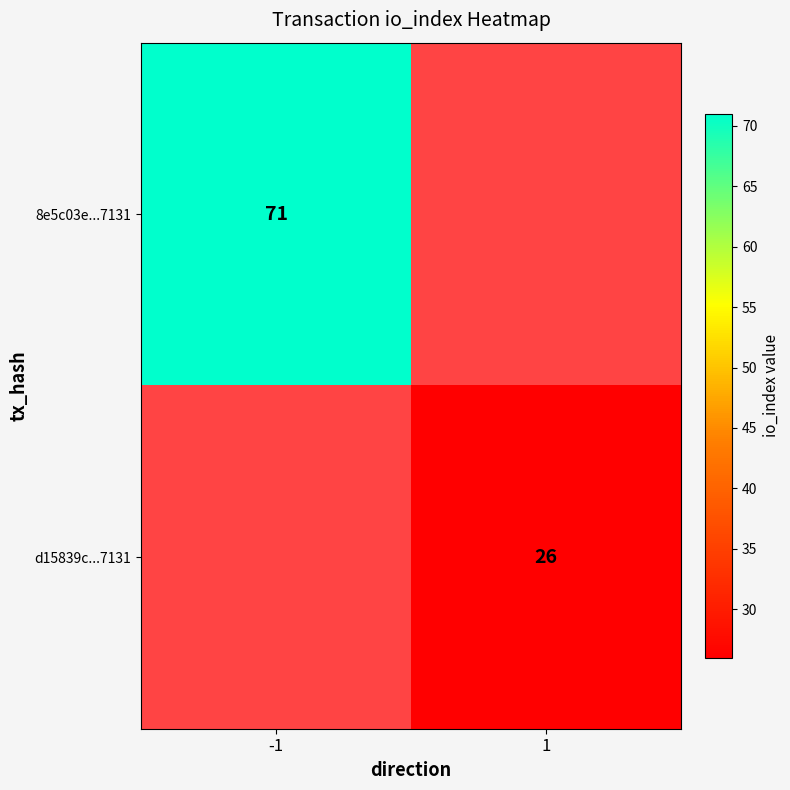

Count the number of categories in the chart.

2